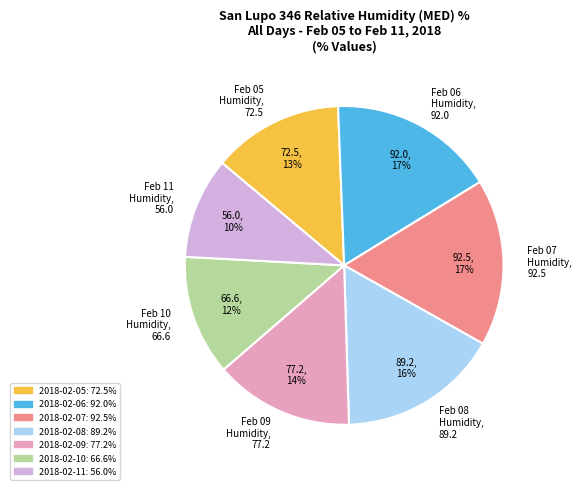

The 2018-02-11 slice represents 10% of the pie. True or false?

True